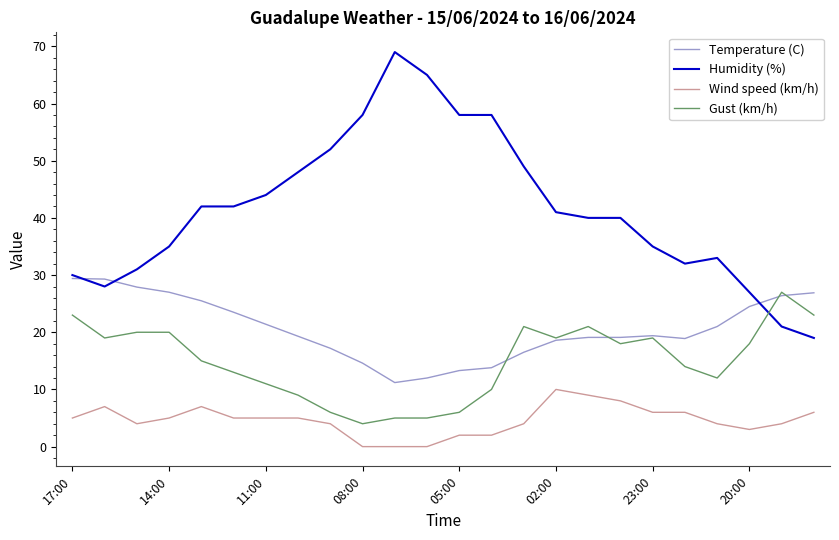

Which series has the widest spread of values?

Humidity (%)